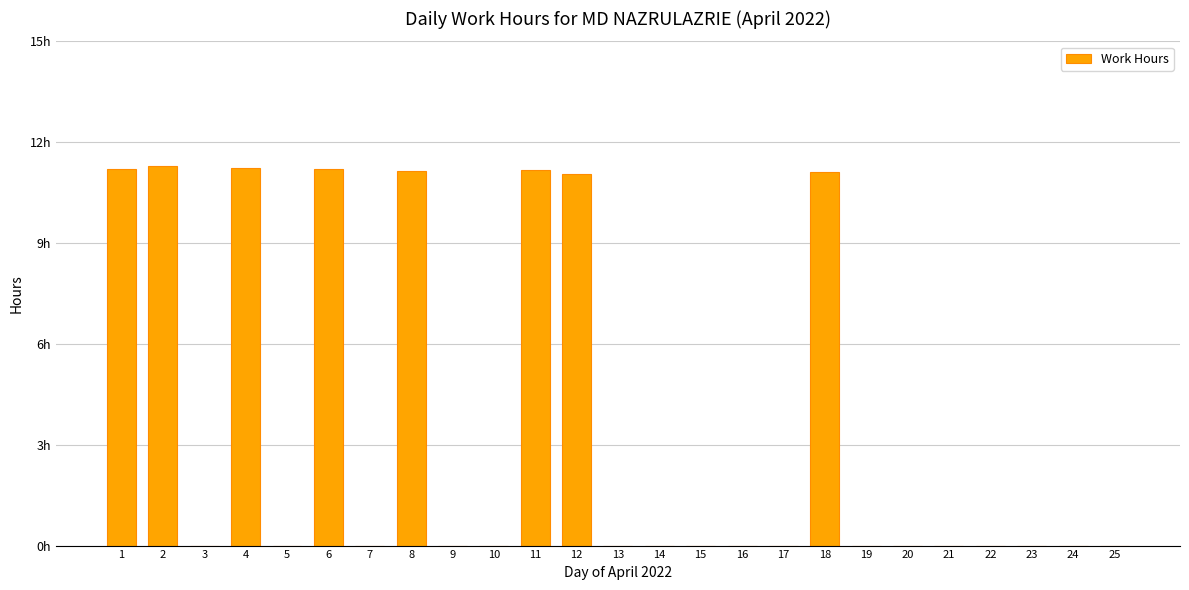

Rank the categories by value from lowest to highest.

3, 5, 7, 9, 10, 13, 14, 15, 16, 17, 19, 20, 21, 22, 23, 24, 25, 12, 18, 8, 11, 1, 6, 4, 2